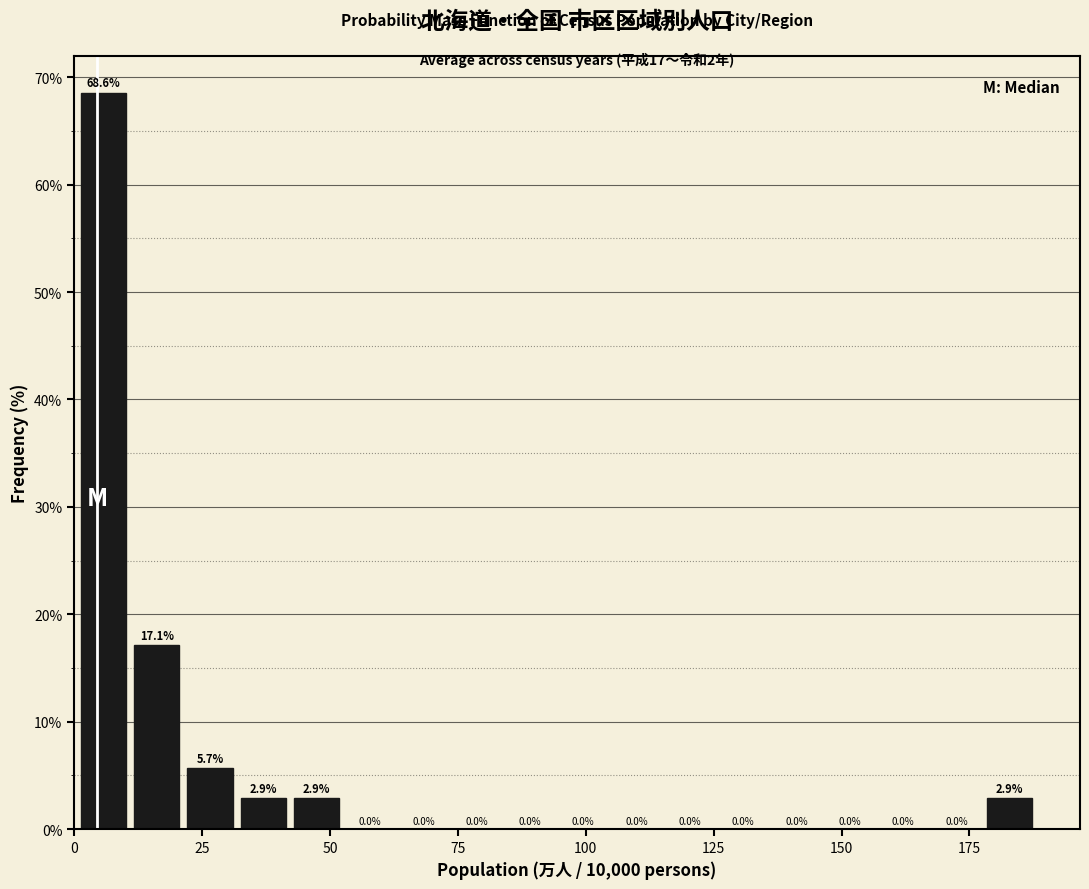

Read against the x-axis, roughly where is the centre of the tallest bar?

5